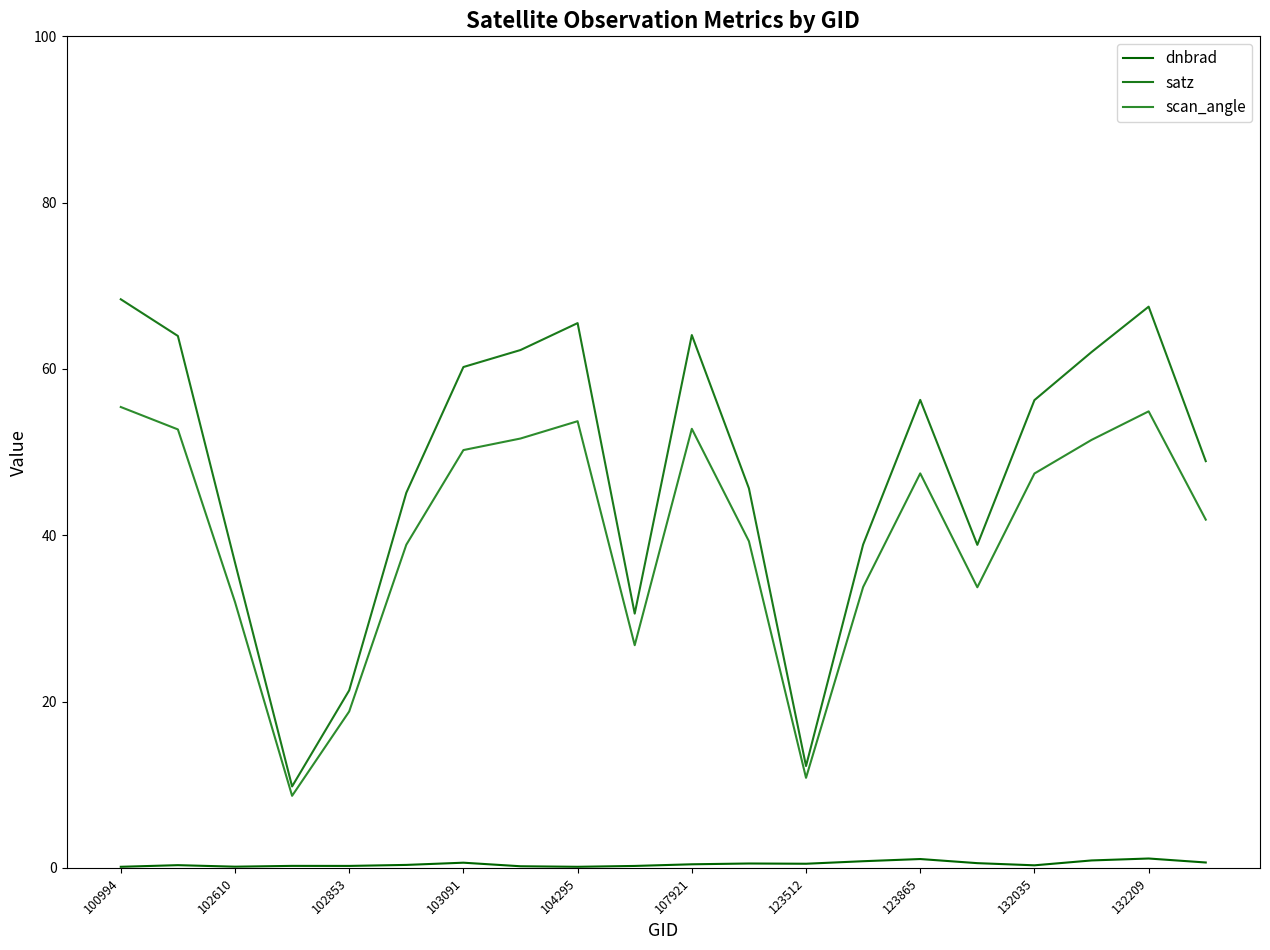

How many lines are shown in the chart?

3